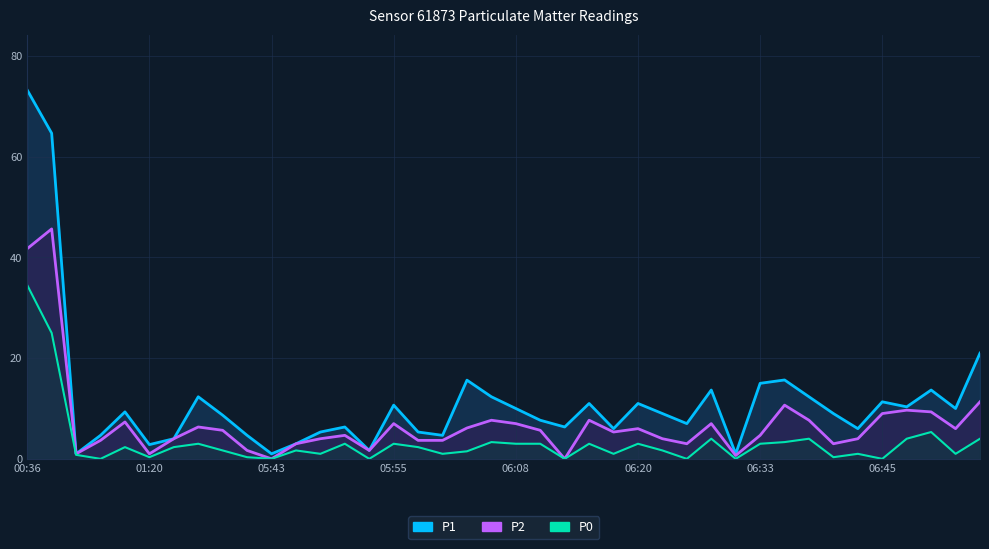

What is the sum of the P2 values at 19 and 05:55?

11.3